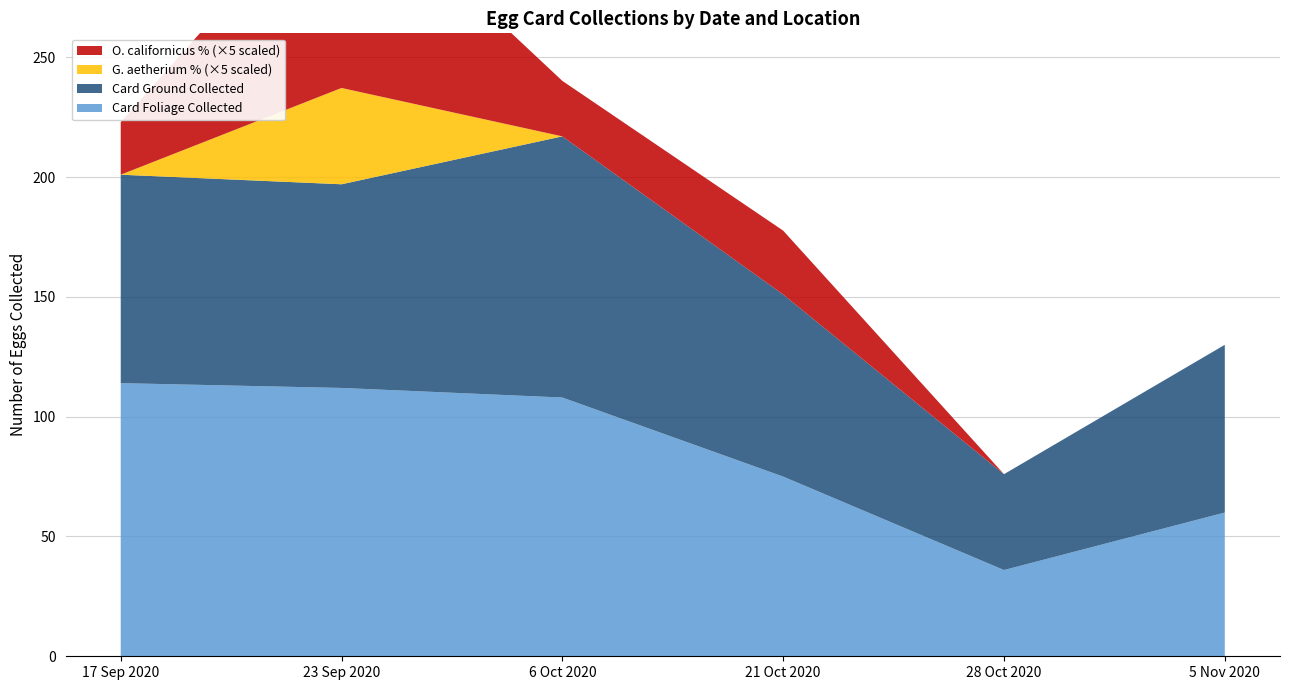

Reading right to left, transcribe all the data shown in this chart.

Card Foliage Collected: 60.0	36.0	75.0	108.0	112.0	114.0
Card Ground Collected: 70.0	40.0	76.0	109.0	85.0	87.0
G. aetherium % (Card Foliage): 0.0	0.0	0.0	0.0	8.0	0.0
O. californicus % (Card Foliage): 0.0	0.0	5.3	4.6	17.9	4.4